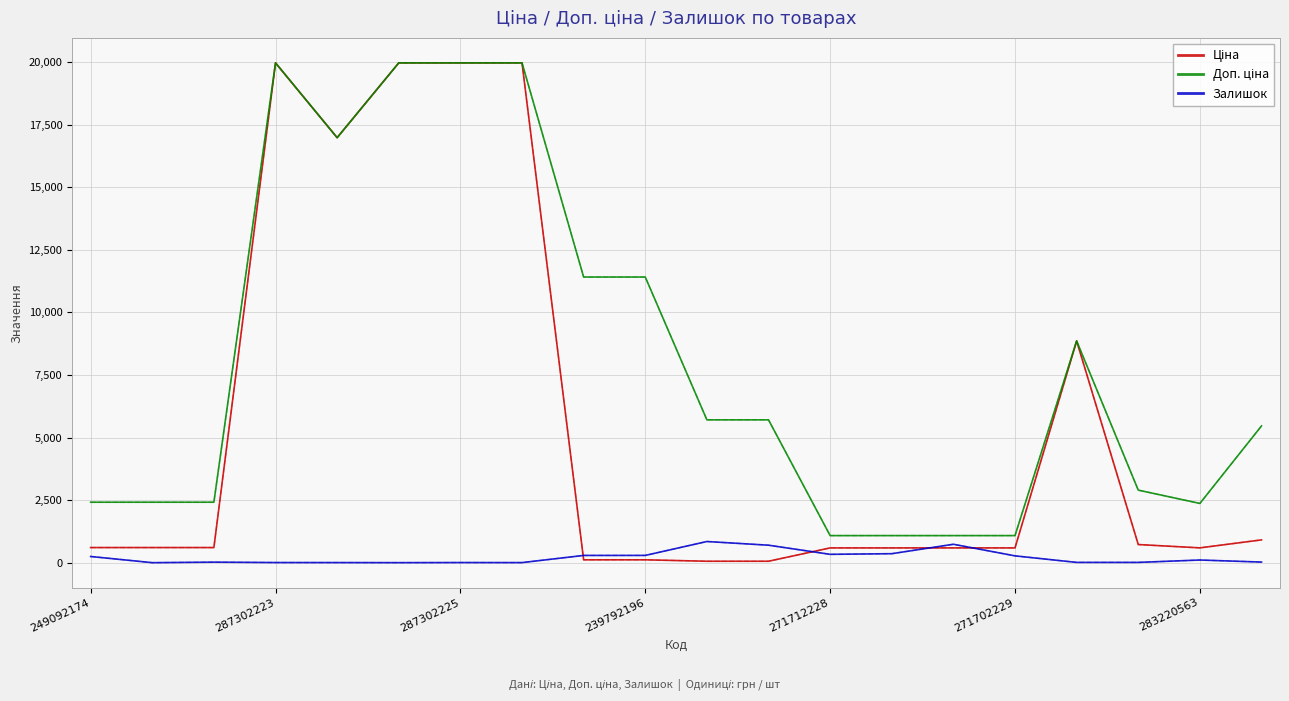

What is the maximum value shown in the chart?

19964.2